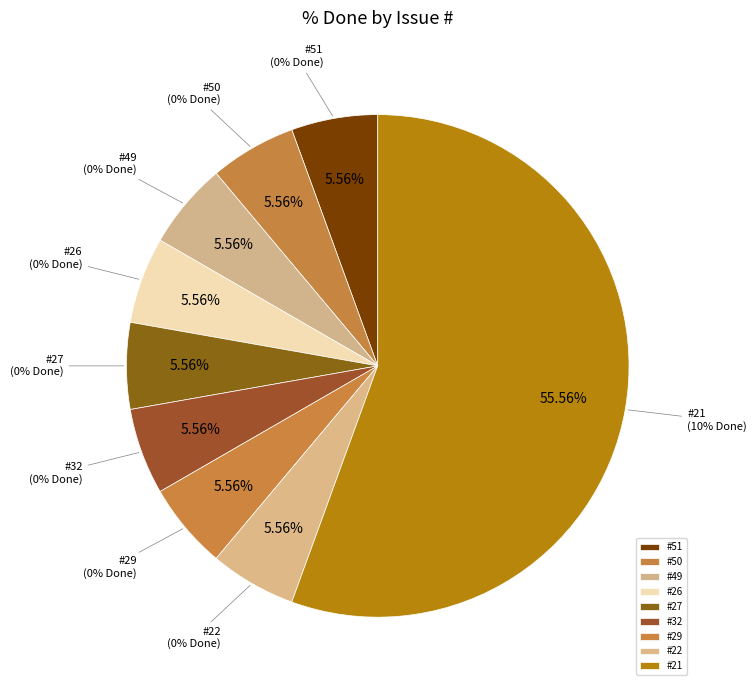

Is the sum of 50 and 27 greater than half?

No